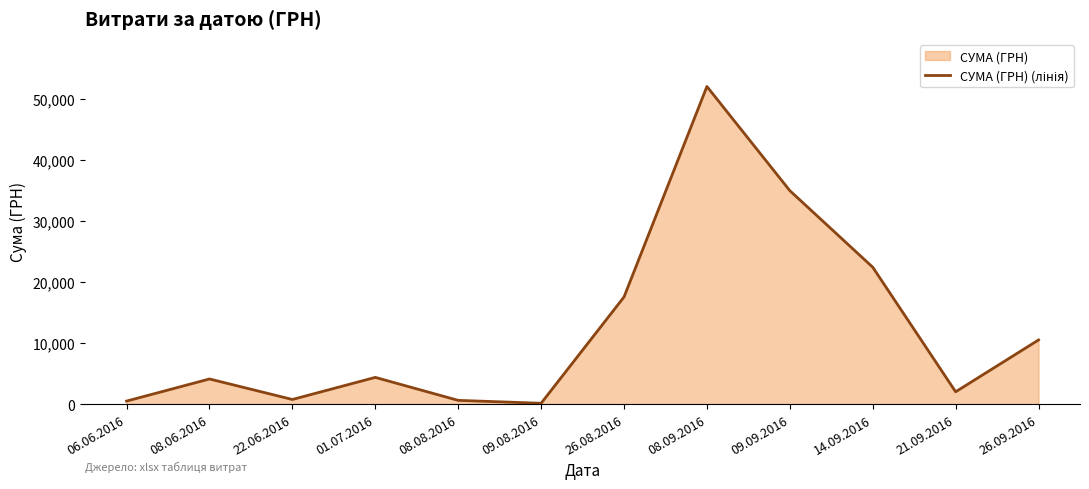

What is the difference between the second highest and second lowest values?

34440.6